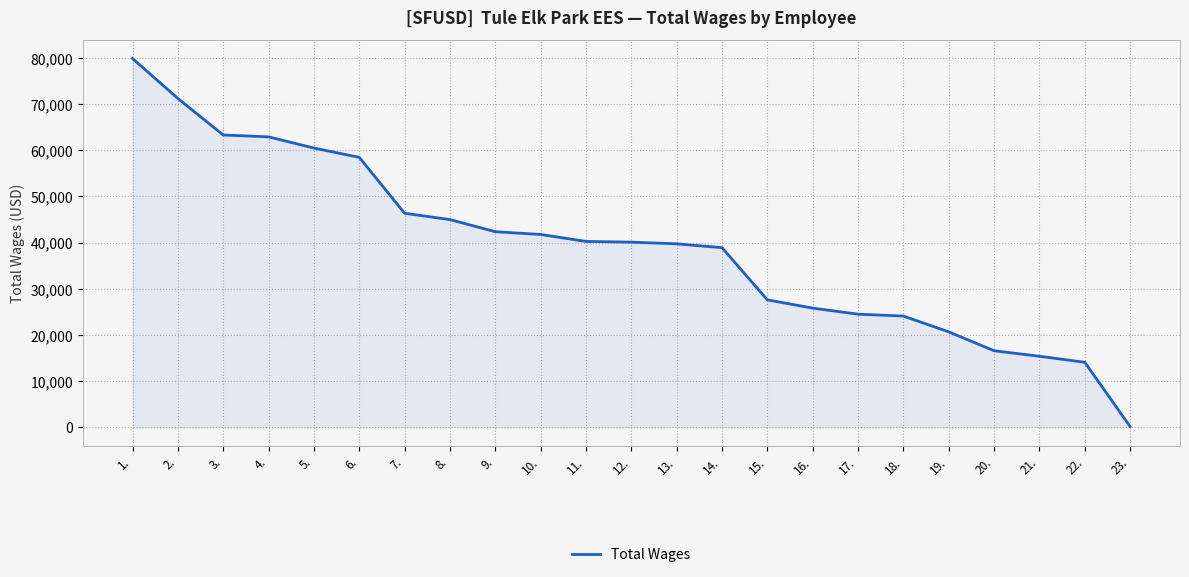

What is the difference between the values at 14. and 22.?

24821